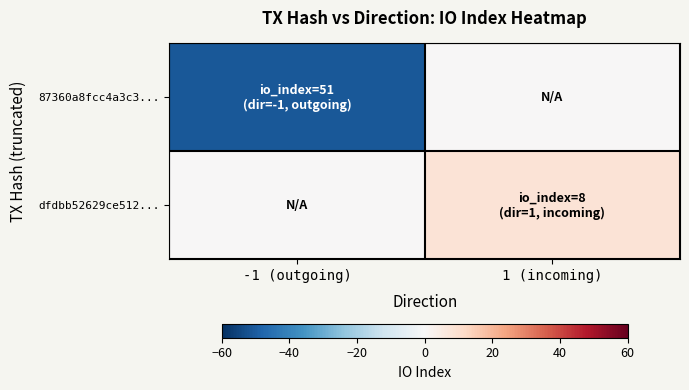

What is the total value across all series at -1 (outgoing)?

-51